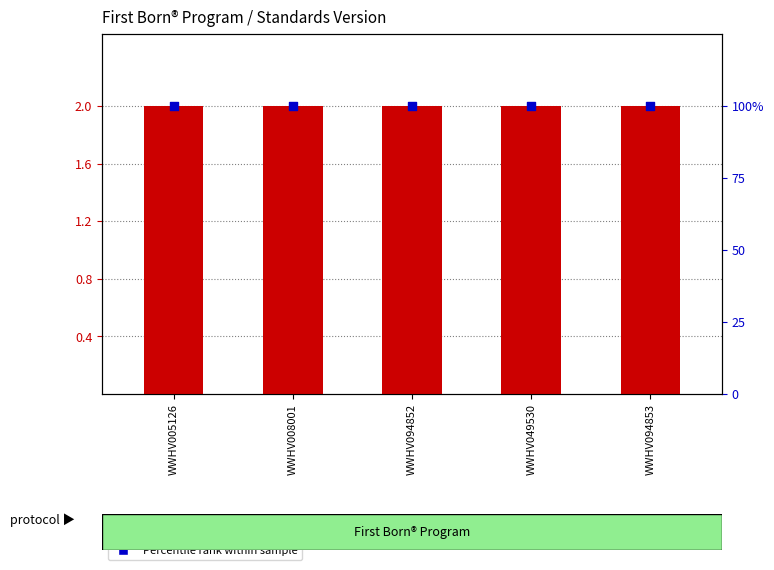

At how many categories does at least one series exceed 69?

5